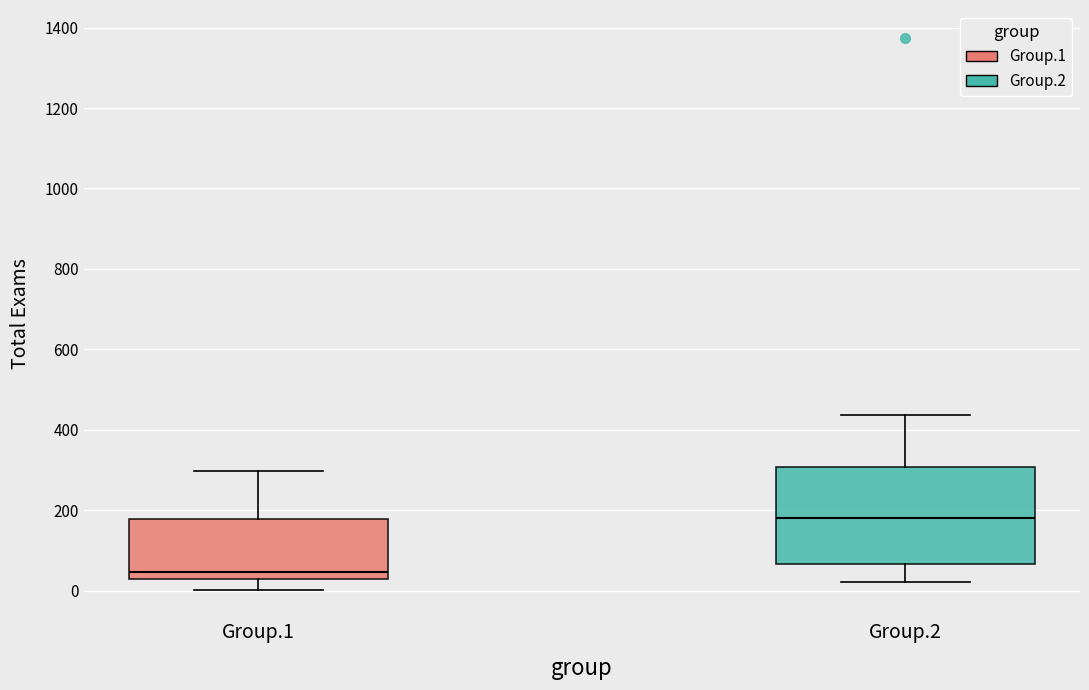

Reading left to right, read every box against the y-axis: the position of its median line, the range the box covers, and the ends of its whiskers. The values are not printed on the chart, so give them approximately, as read against the axis.

Group.1: median 40, box 20 to 180, whiskers 0 to 300
Group.2: median 180, box 60 to 300, whiskers 20 to 440